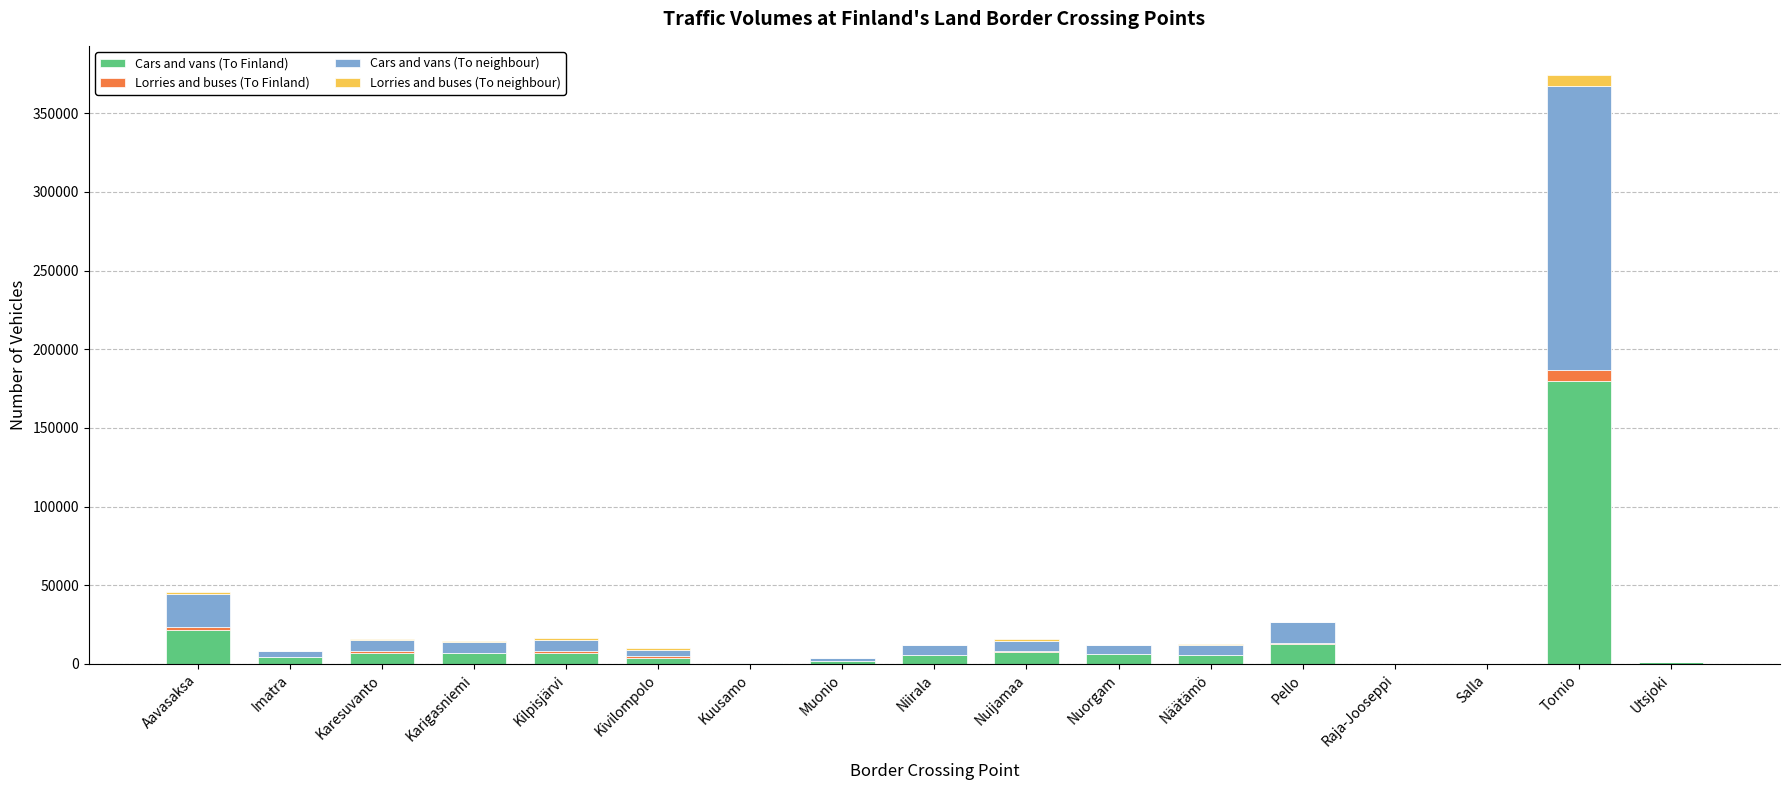

At which category is the sum across all series the highest?

Tornio